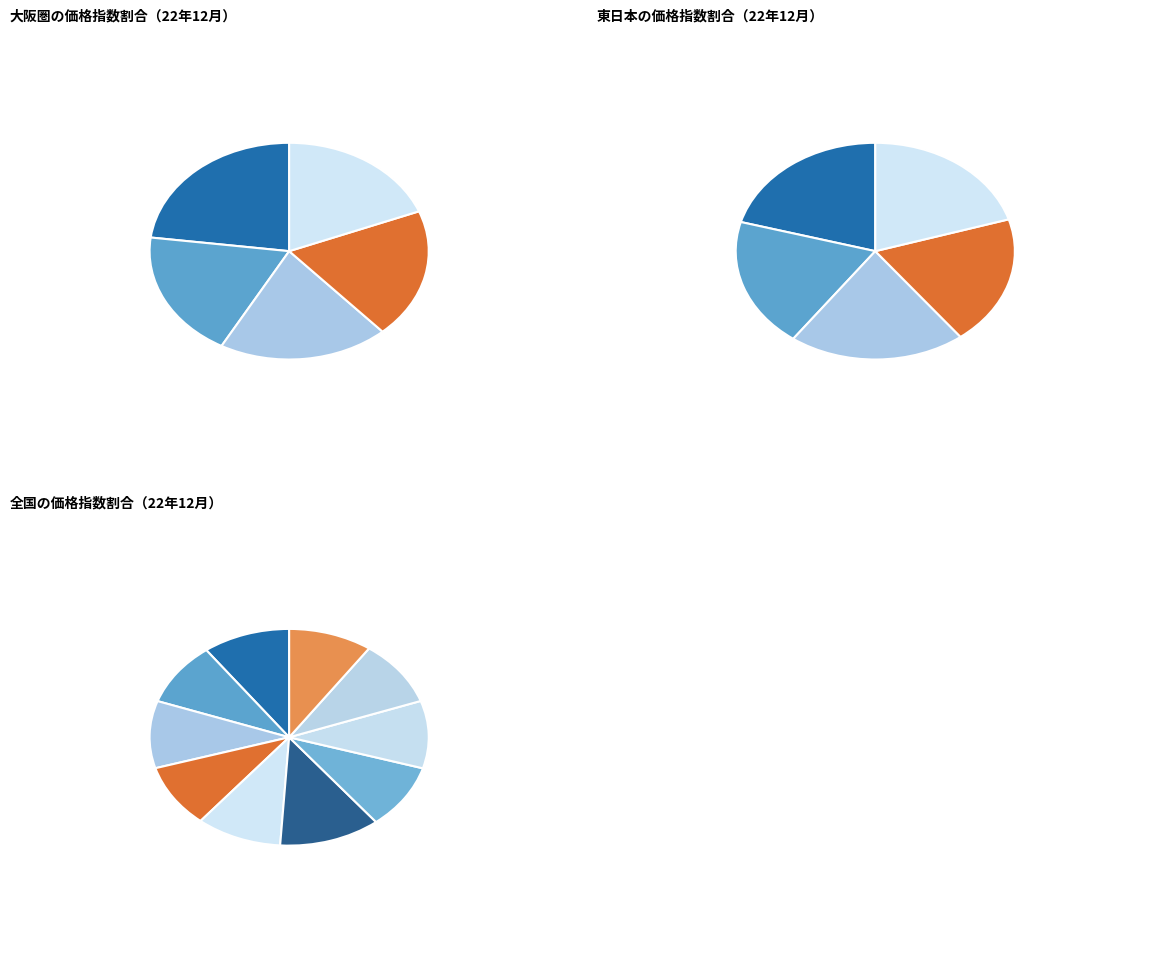

Which category has the biggest portion of the pie?

大阪